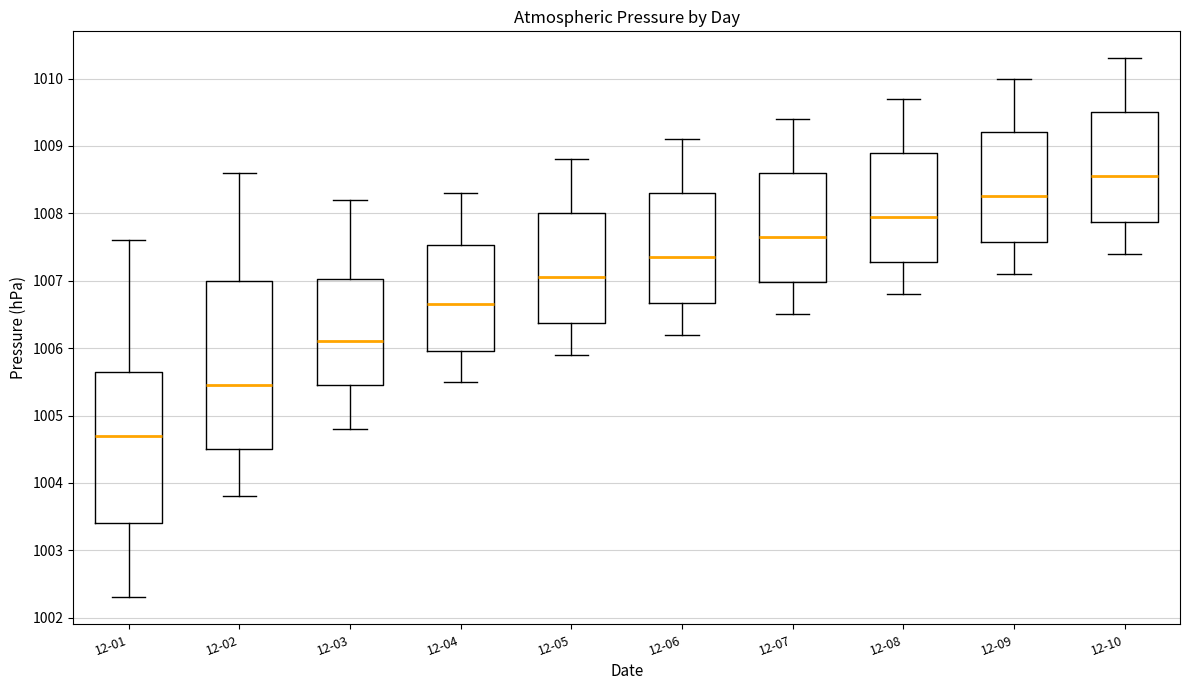

Which box's median line is the highest?

12-10